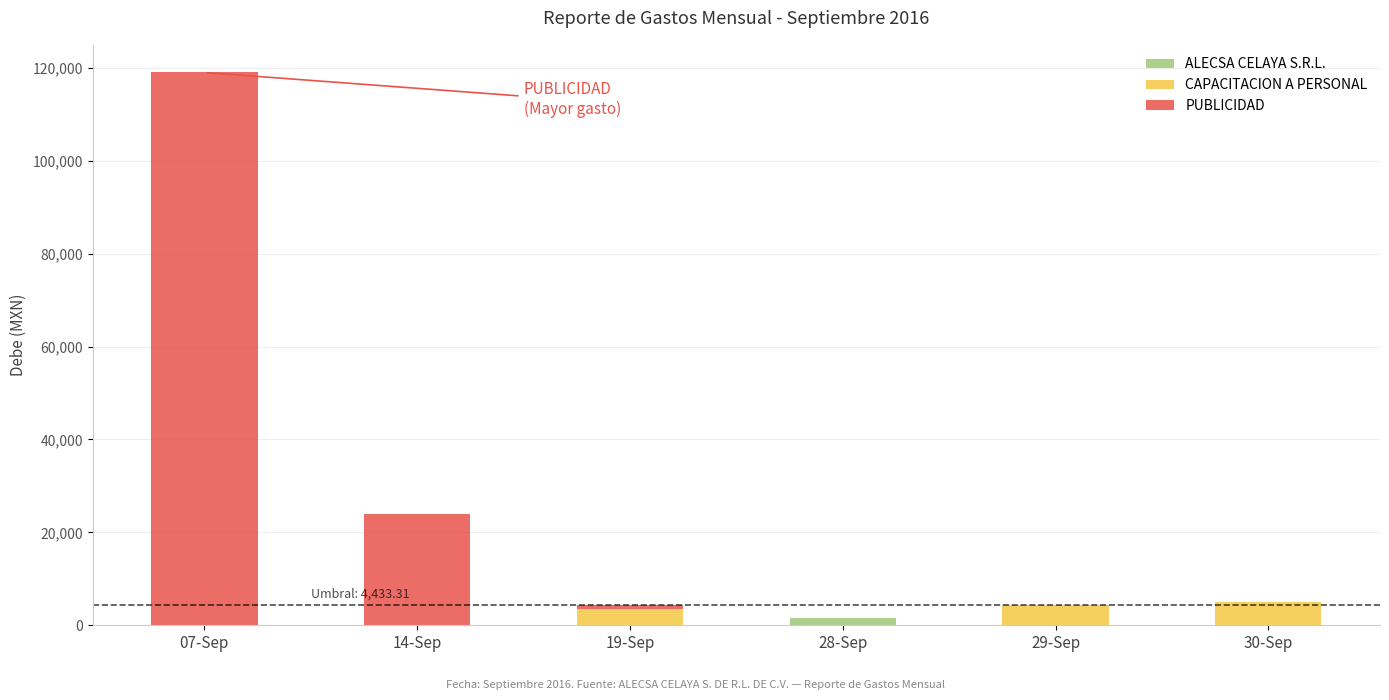

What is the sum of all ALECSA CELAYA S.R.L. values?

1587.4